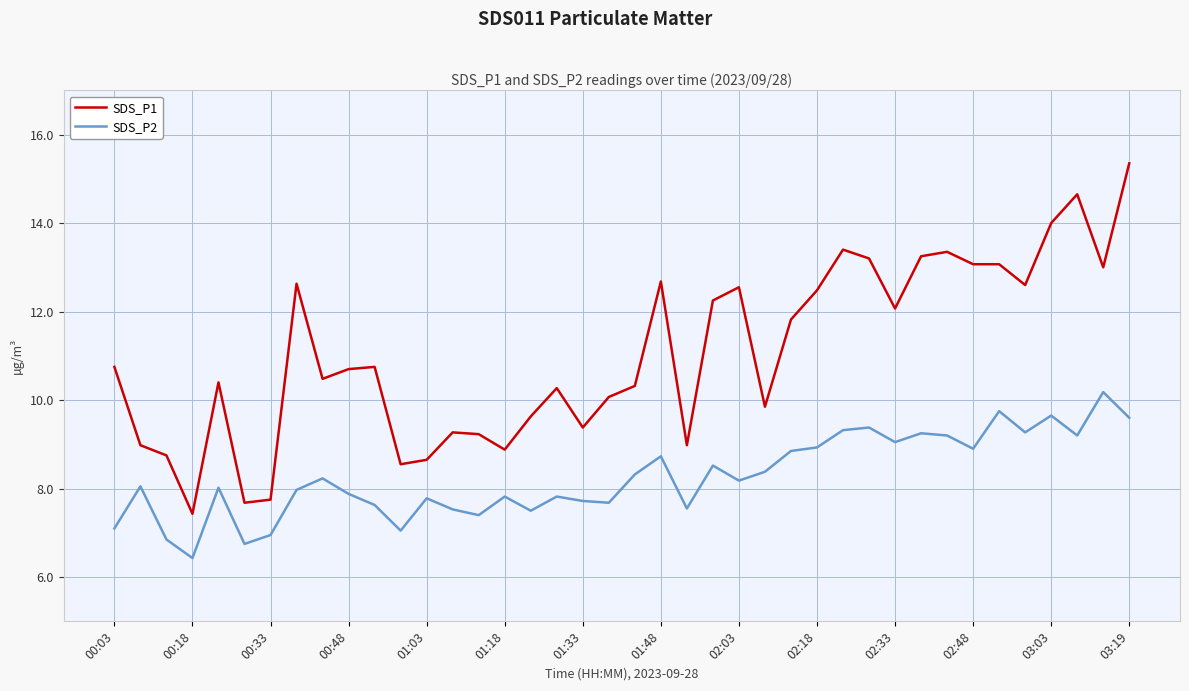

What is the sum of all SDS_P2 values?

330.4